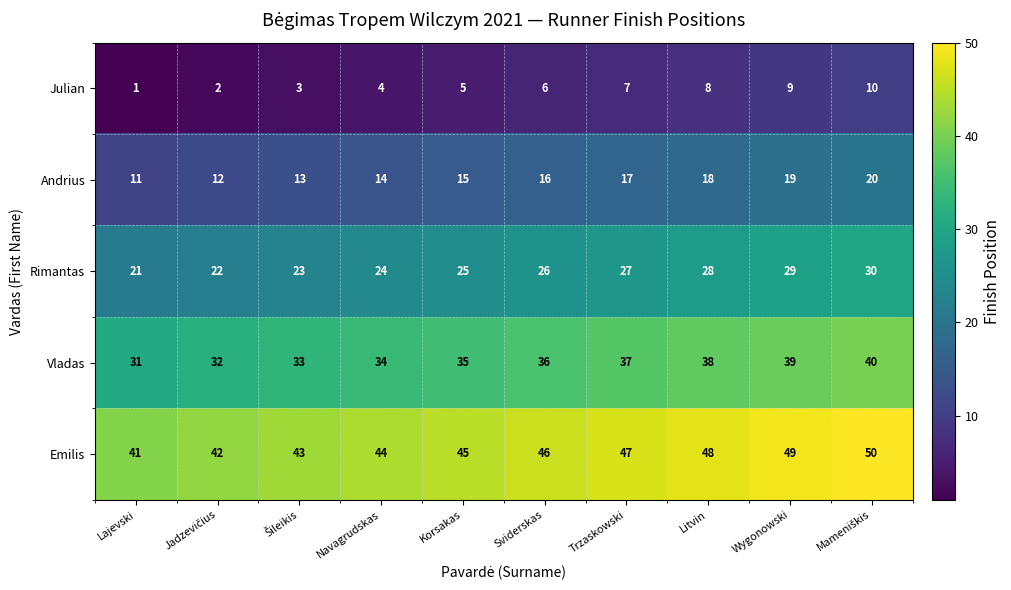

At Navagrudskas, list the series in order from smallest to largest.

Julian, Andrius, Rimantas, Vladas, Emilis